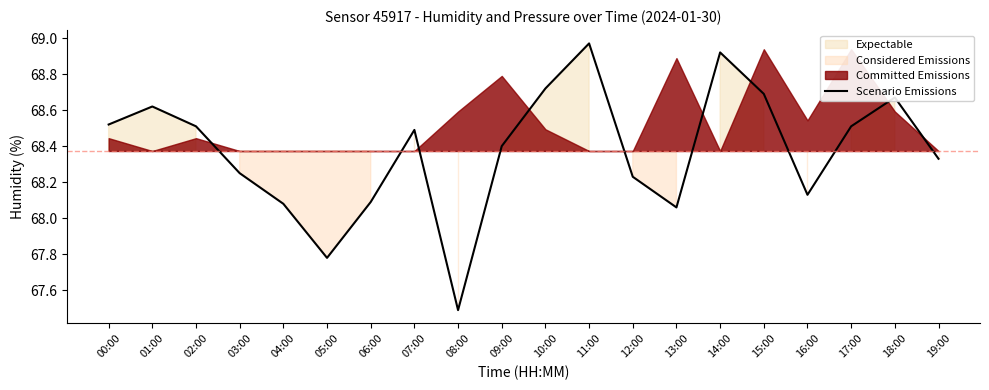

Reading left to right, transcribe all the data shown in this chart.

68.5	68.6	68.5	68.2	68.1	67.8	68.1	68.5	67.5	68.4	68.7	69.0	68.2	68.1	68.9	68.7	68.1	68.5	68.7	68.3